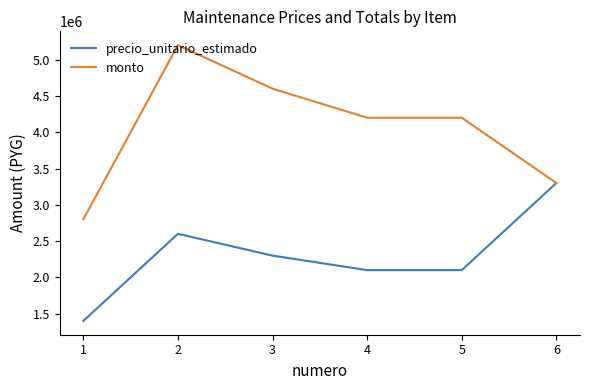

What is the approximate value of monto at 3, to the nearest 10?

4600000